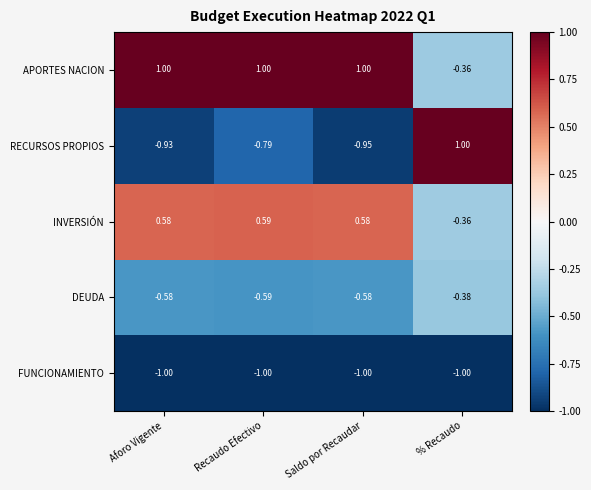

How many positive values does the RECURSOS PROPIOS series have?

1